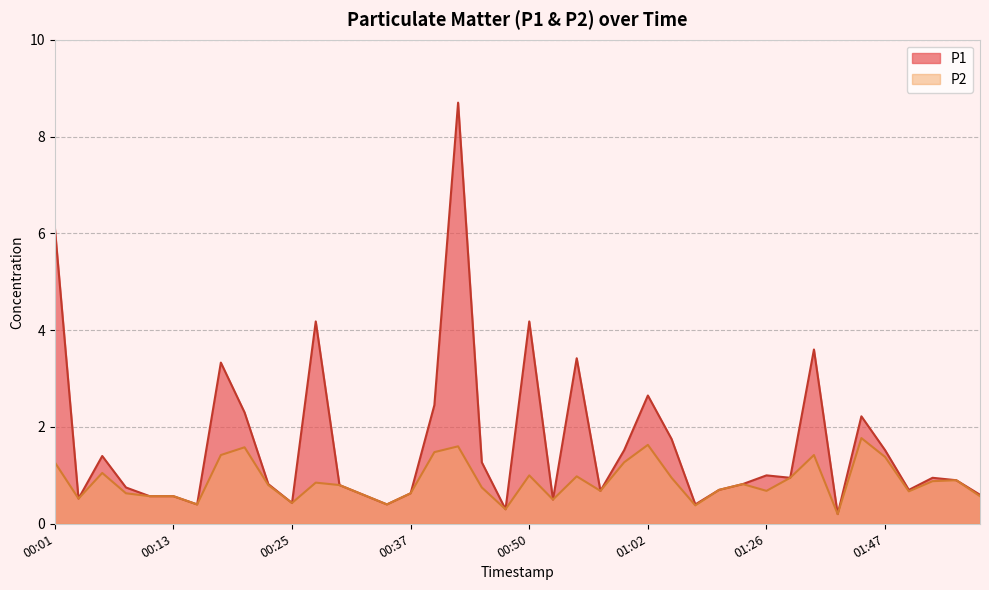

How many interior local peaks does the P1 series have?

11